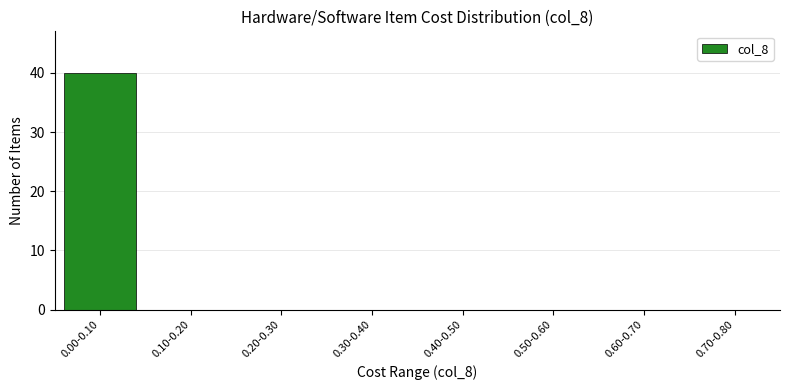

Reading left to right, transcribe all the data shown in this chart.

0.00-0.10=40	0.10-0.20=0	0.20-0.30=0	0.30-0.40=0	0.40-0.50=0	0.50-0.60=0	0.60-0.70=0	0.70-0.80=0